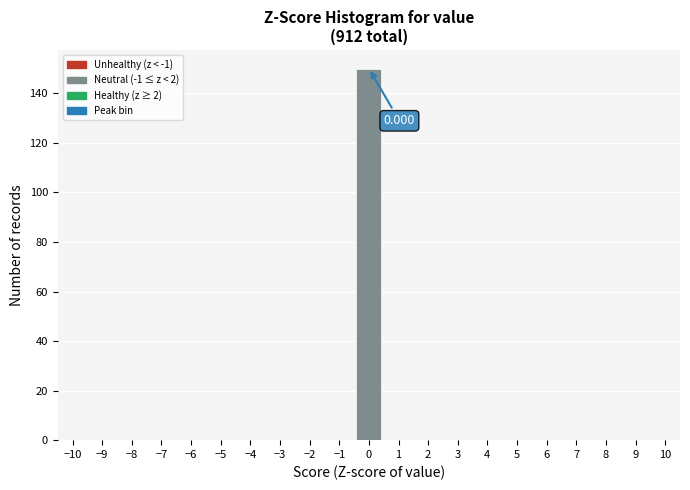

Which range on the x-axis has the tallest bar?

-0.5 to 0.5